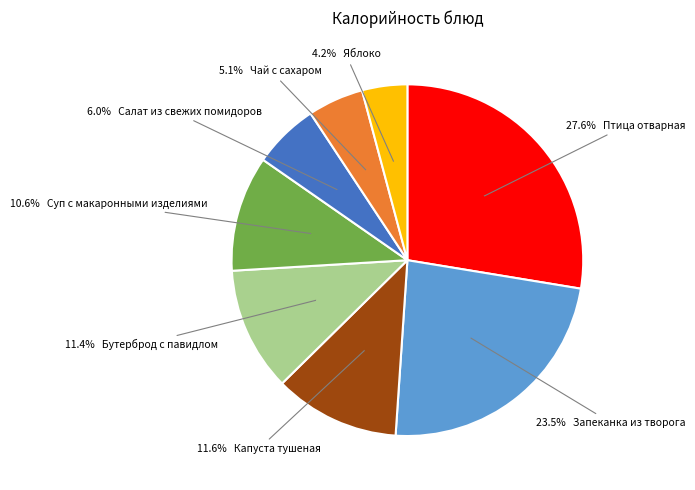

Is there any slice that represents more than half of the pie?

No